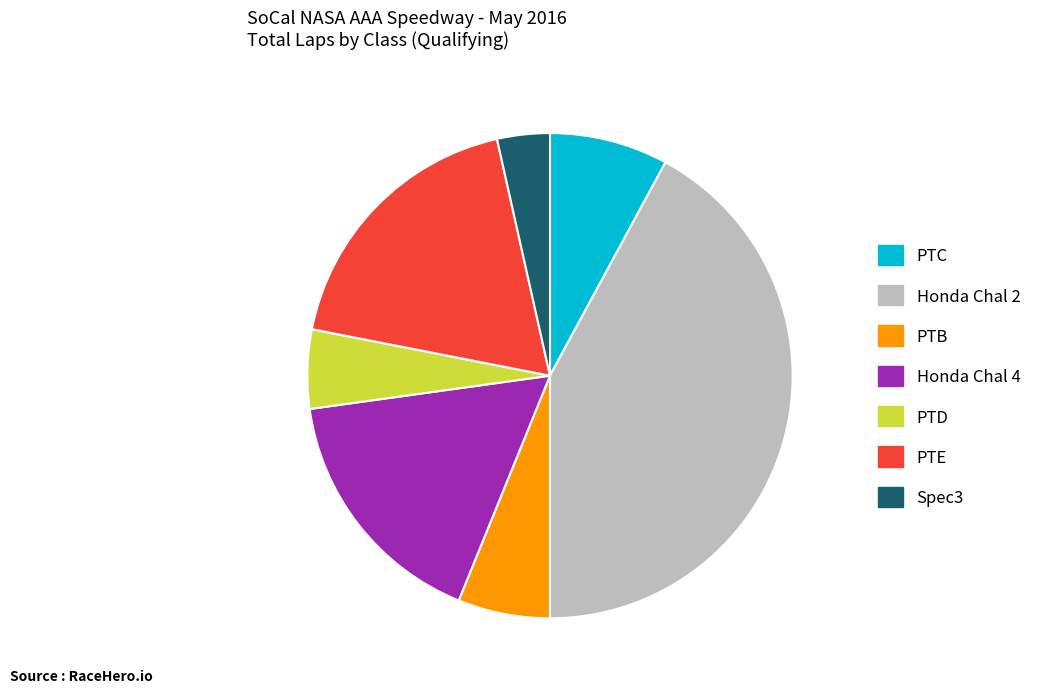

Rank the categories by value from highest to lowest.

Honda Chal 2, PTE, Honda Chal 4, PTC, PTB, PTD, Spec3